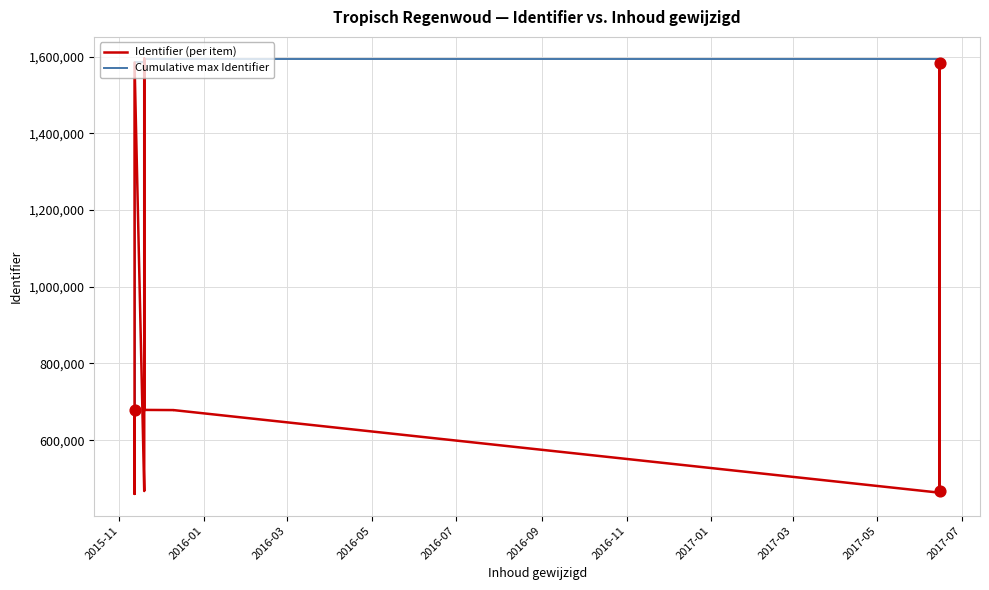

Which series reaches the maximum Y coordinate?

Identifier (per item)